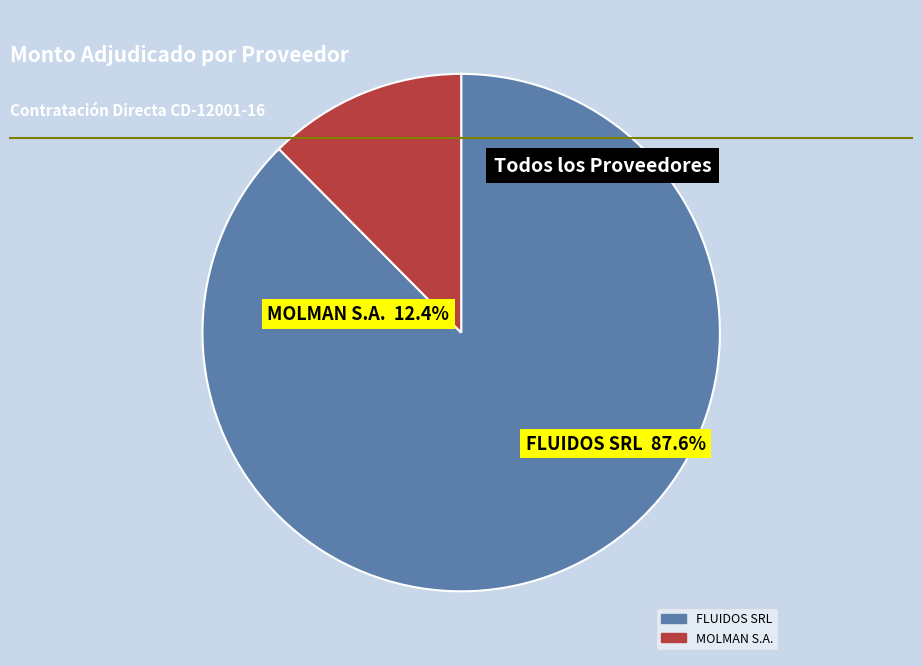

What is the smallest slice in the pie chart?

MOLMAN S.A.